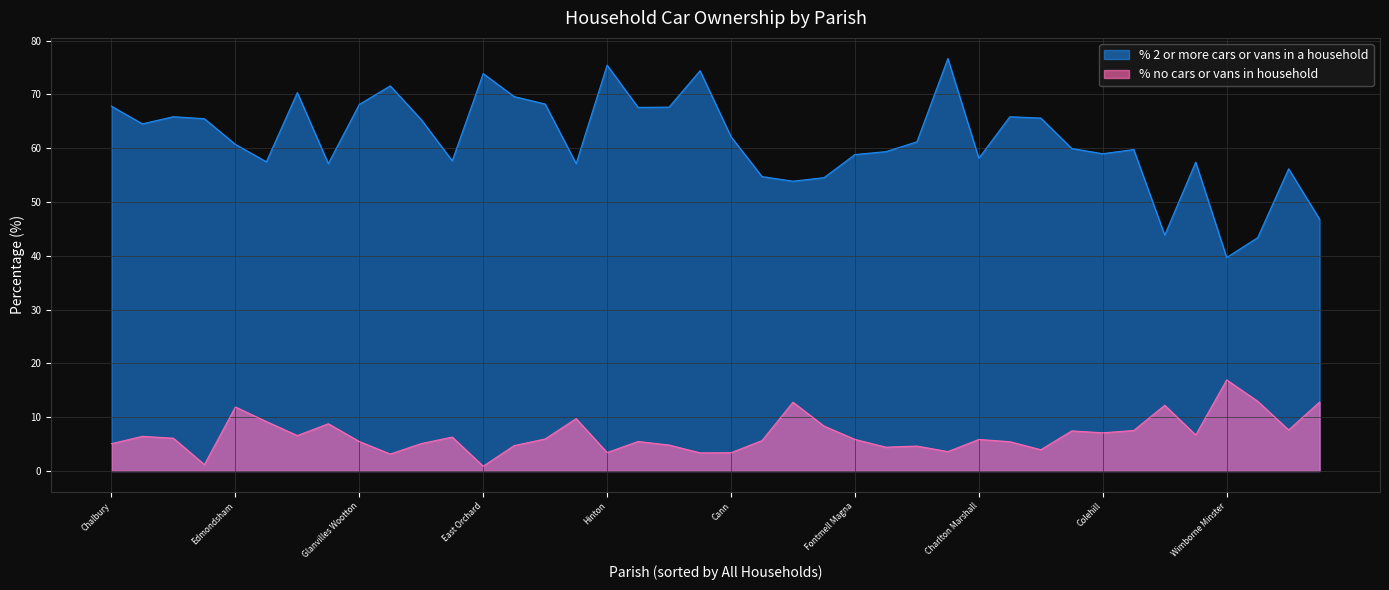

How many values in the % 2 or more cars or vans in a household series are below 61?

20